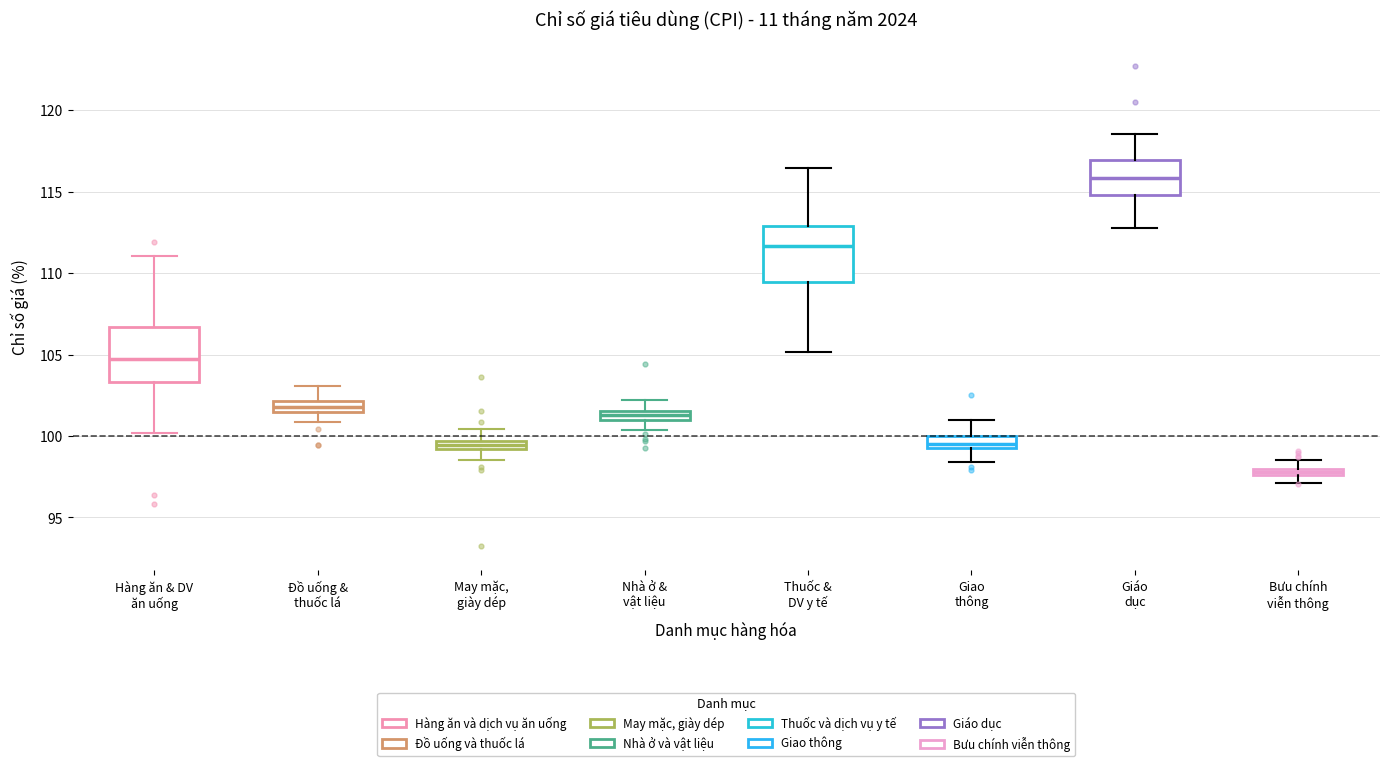

Which box has the highest median line?

Giáo dục